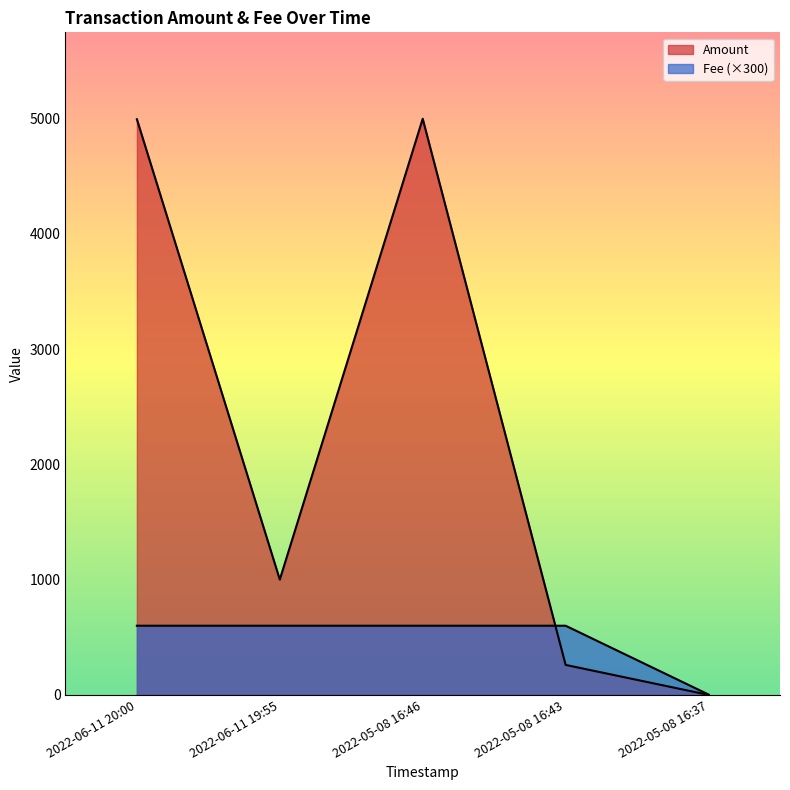

What is the spread (max minus min) of values at 2022-05-08 16:37?

3.0